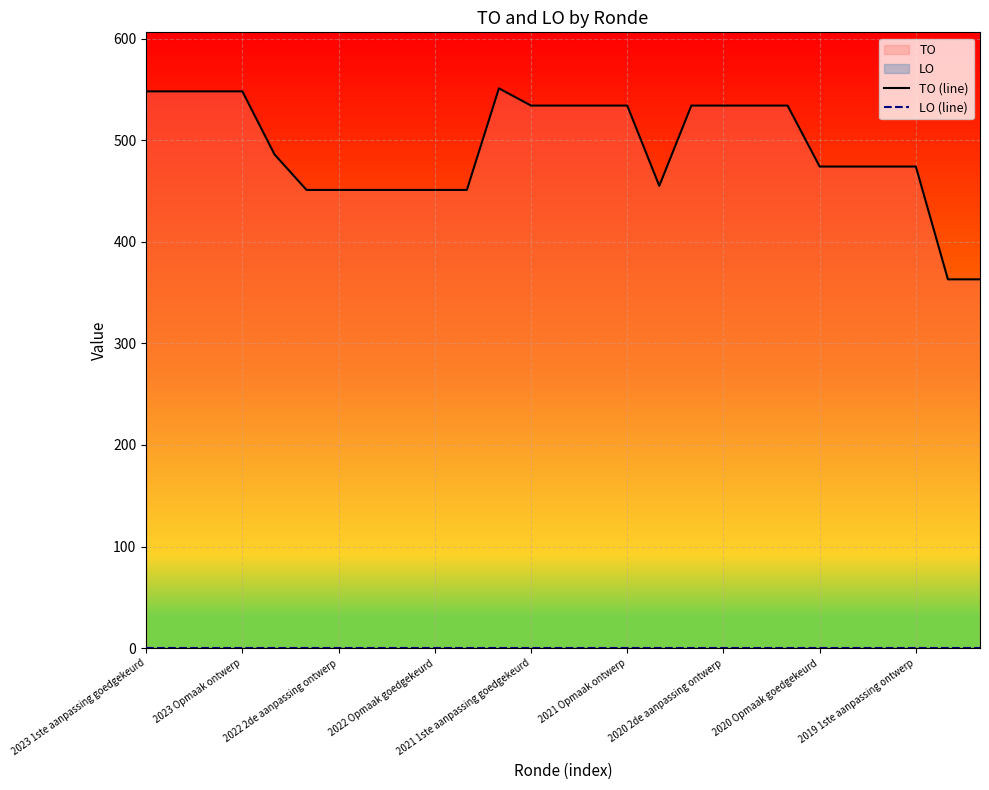

True or false: LO (line) and TO (line) cross at least once.

False